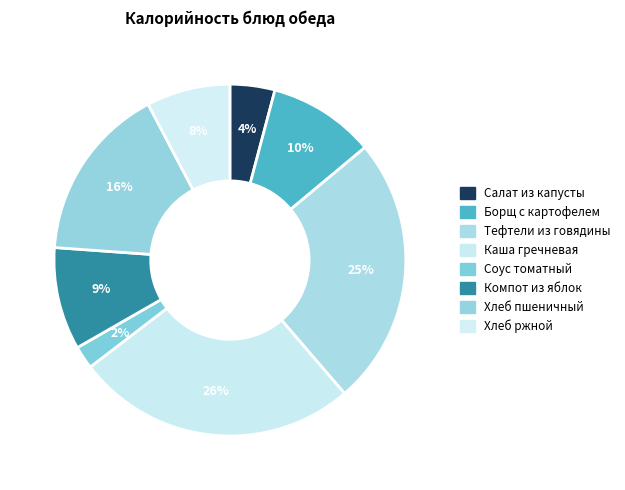

Is there a majority slice in this chart?

No